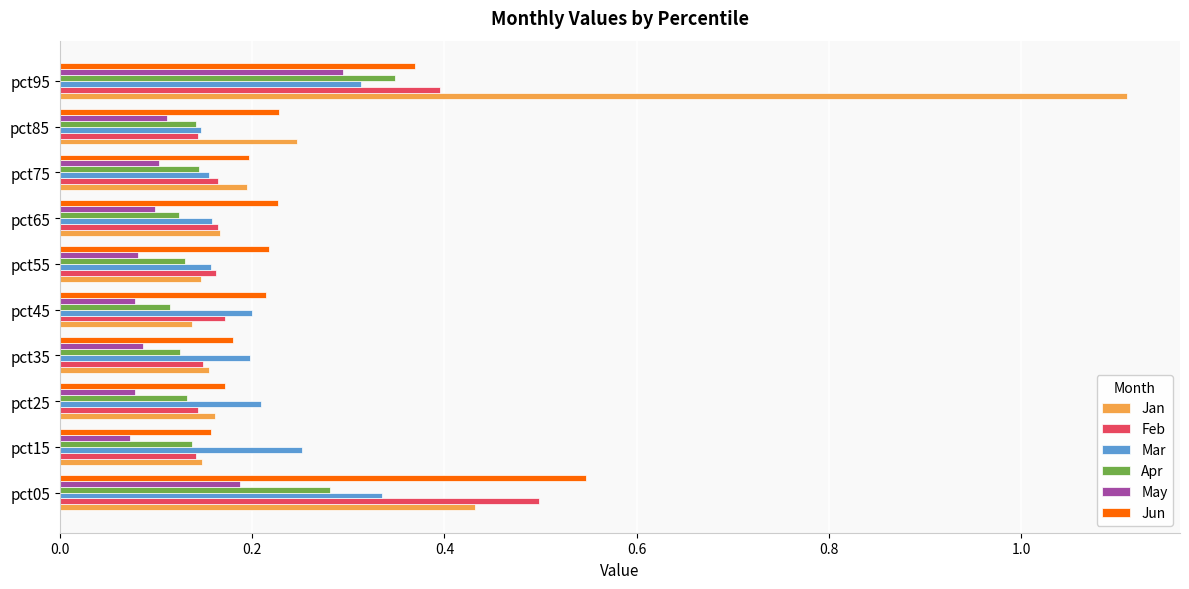

Count the Mar values in the range 0 to 1.

10